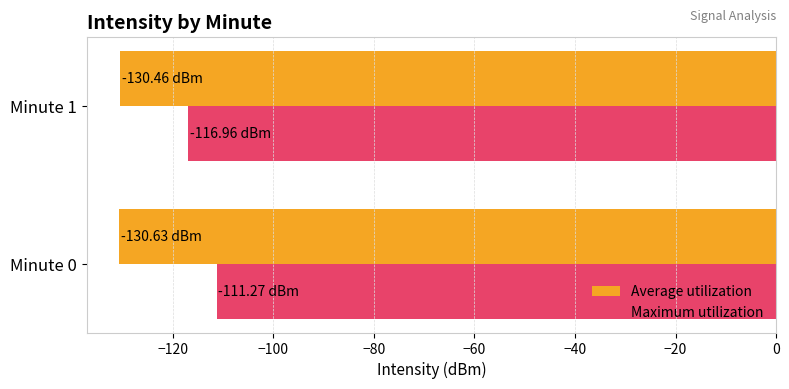

What is the total value across all series at Minute 0?

-241.9